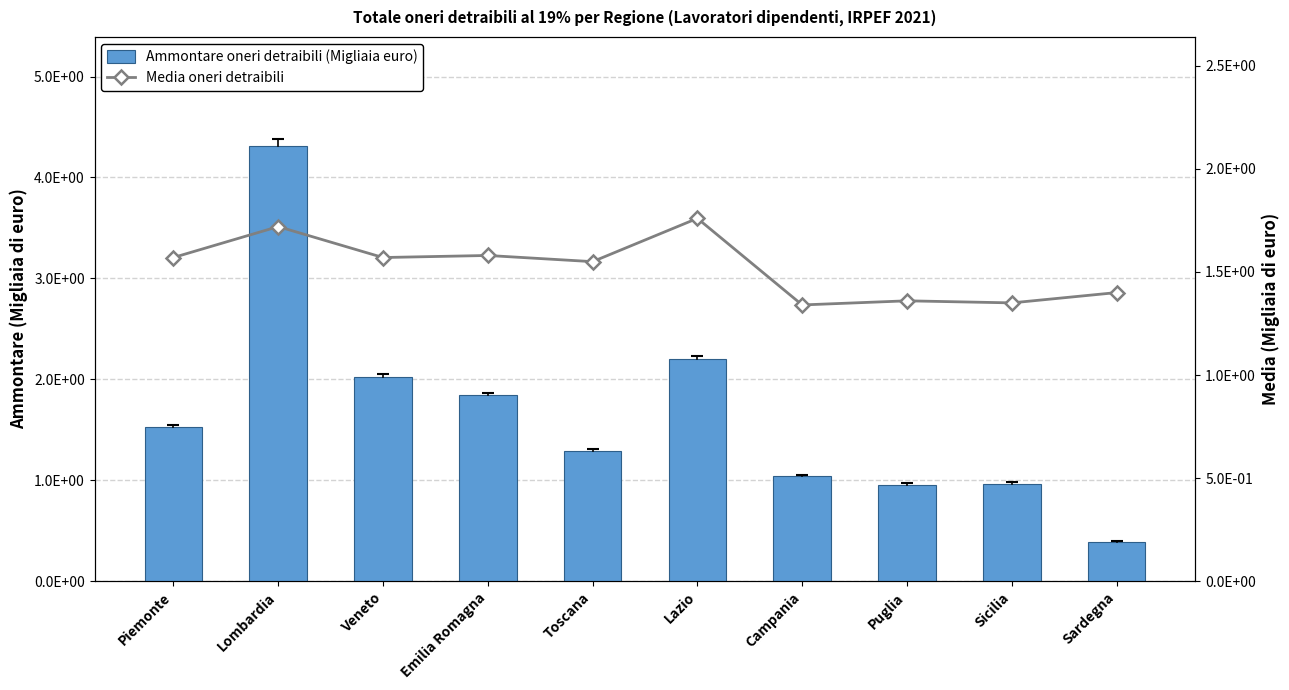

List the series in order of their peak value, lowest first.

Media oneri detraibili, Ammontare oneri detraibili (Migliaia euro)